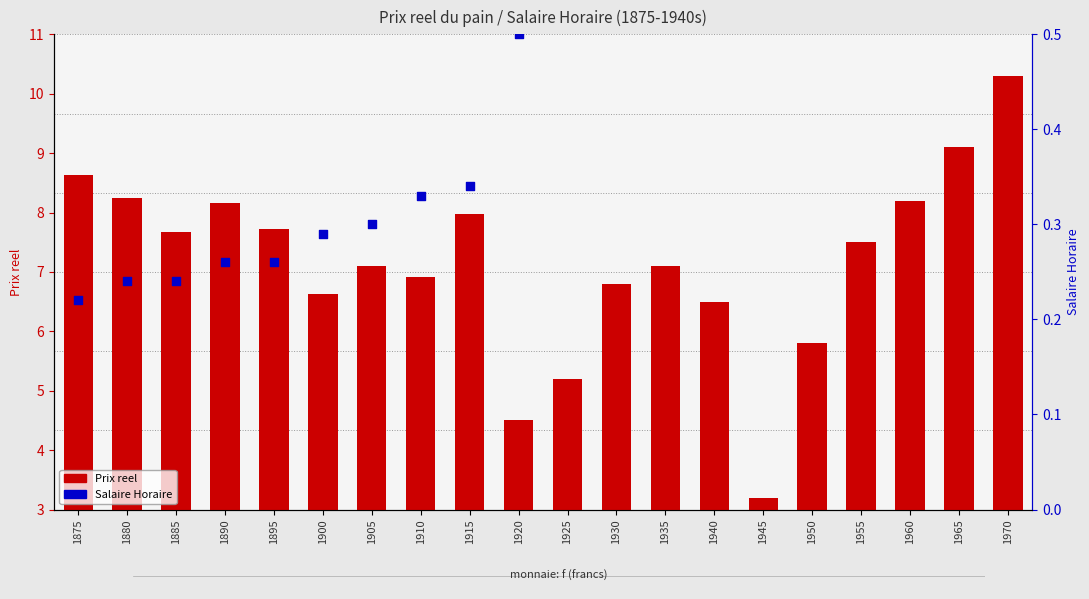

Which series contains the highest Y value?

Prix reel